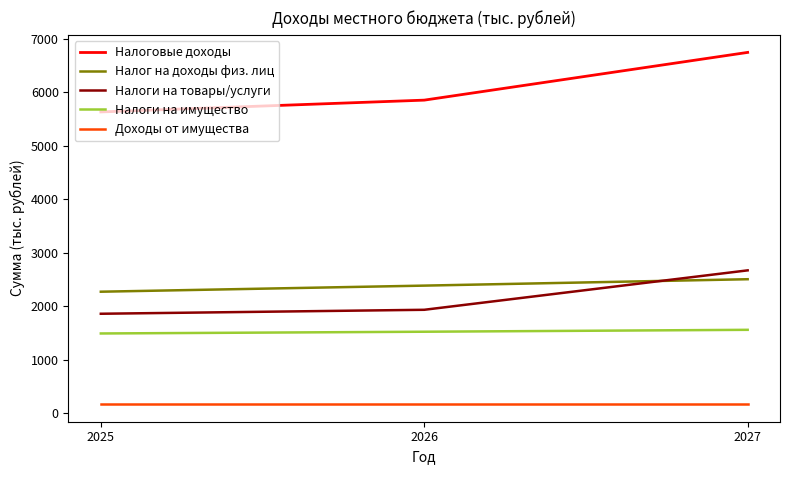

What is the total value across all series at 2025?

11437.1